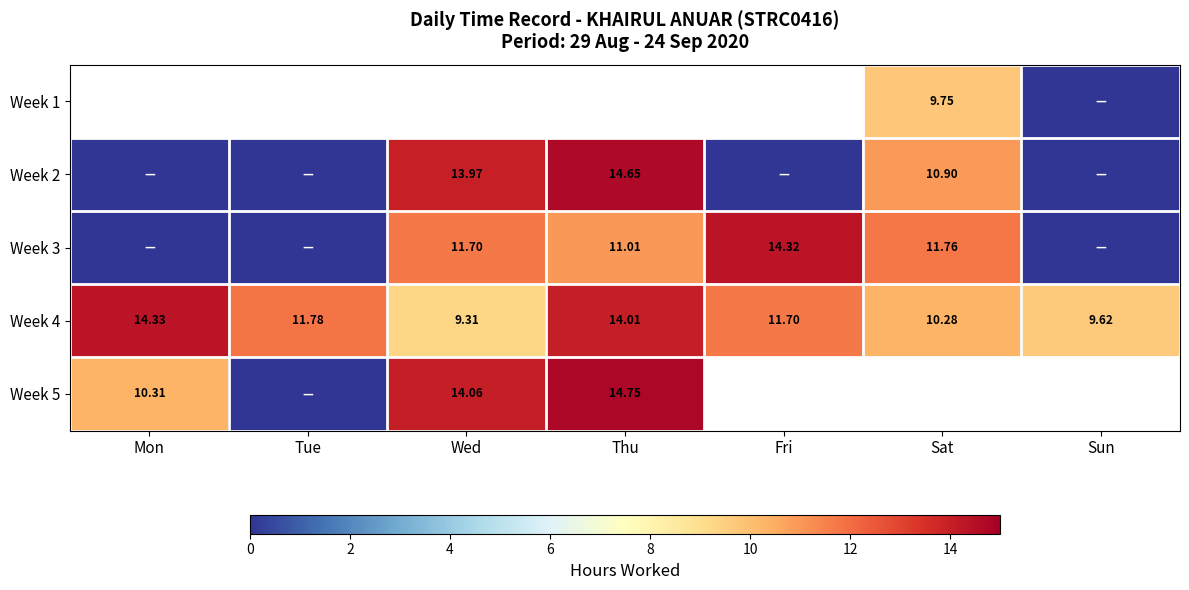

Is it true that Week 4 equals 11.7 at Fri?

True